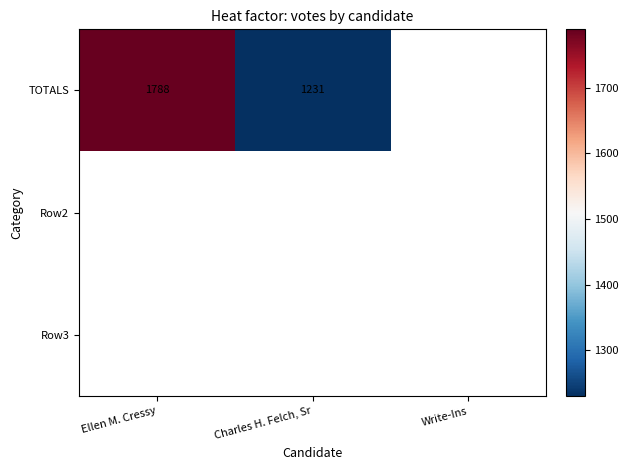

Which label corresponds to the smallest value in the chart?

Charles H. Felch, Sr